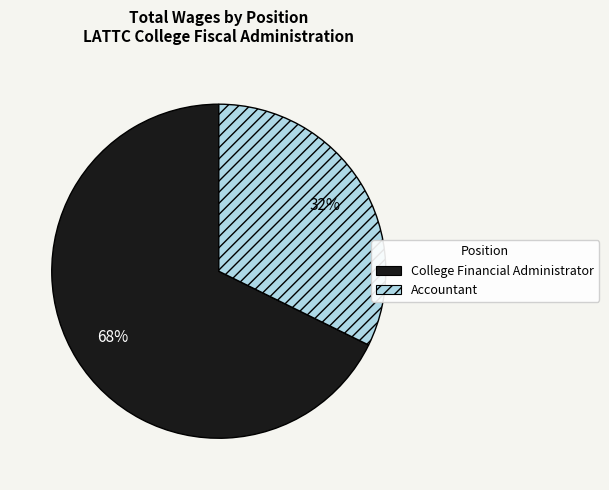

Between Accountant and College Financial Administrator, which is larger?

College Financial Administrator